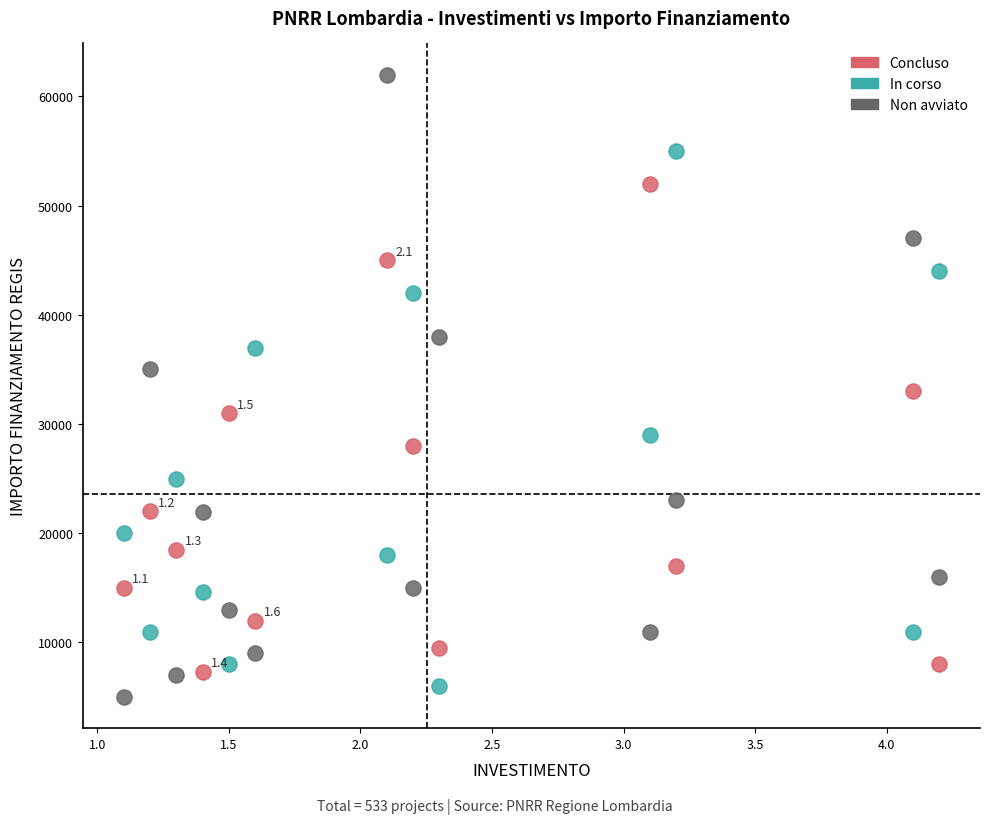

Which series reaches the minimum Y coordinate?

Non avviato